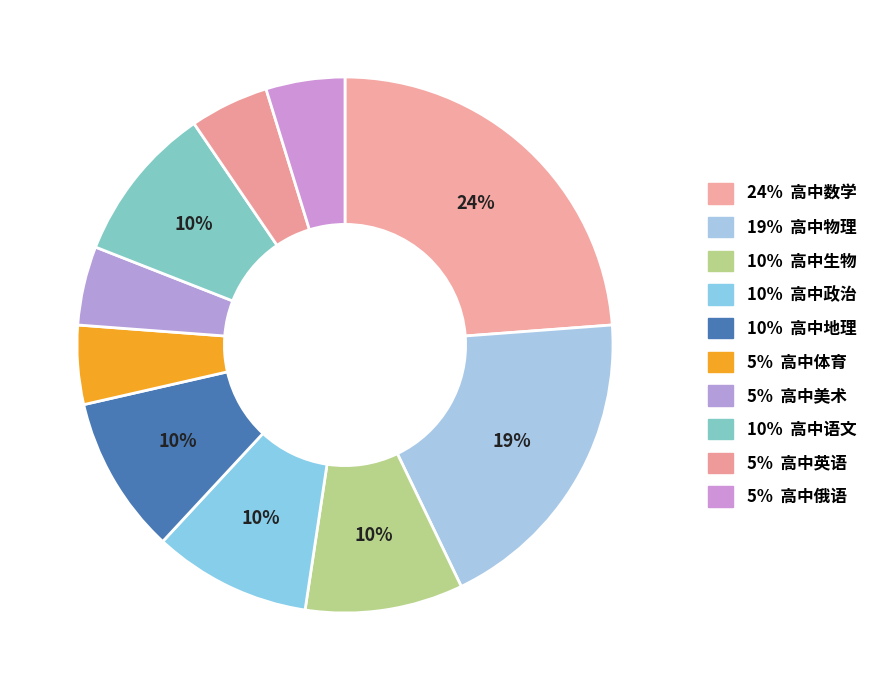

Count the number of slices in the pie.

10